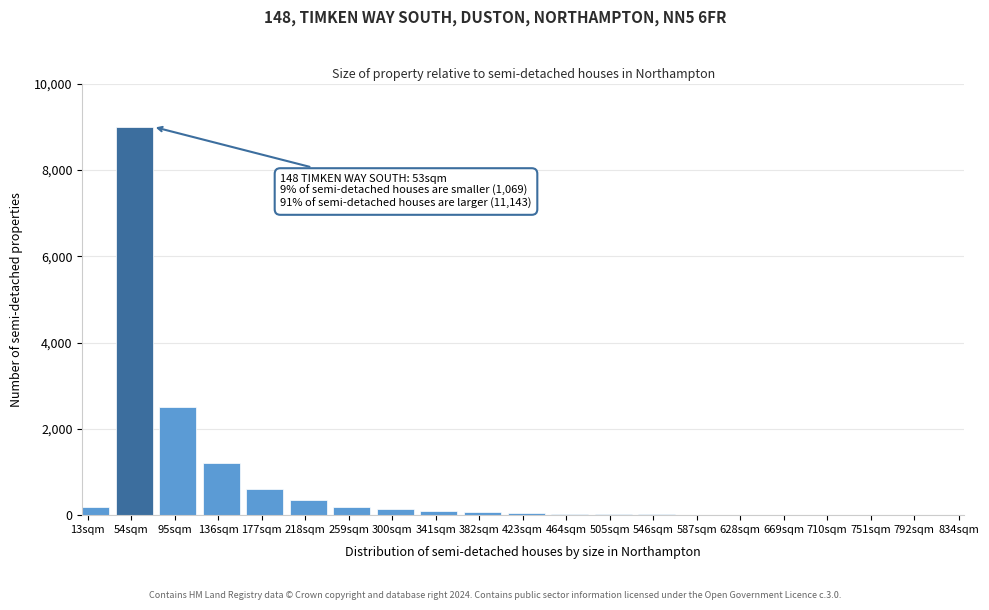

The value at 54sqm is 9000. True or false?

True